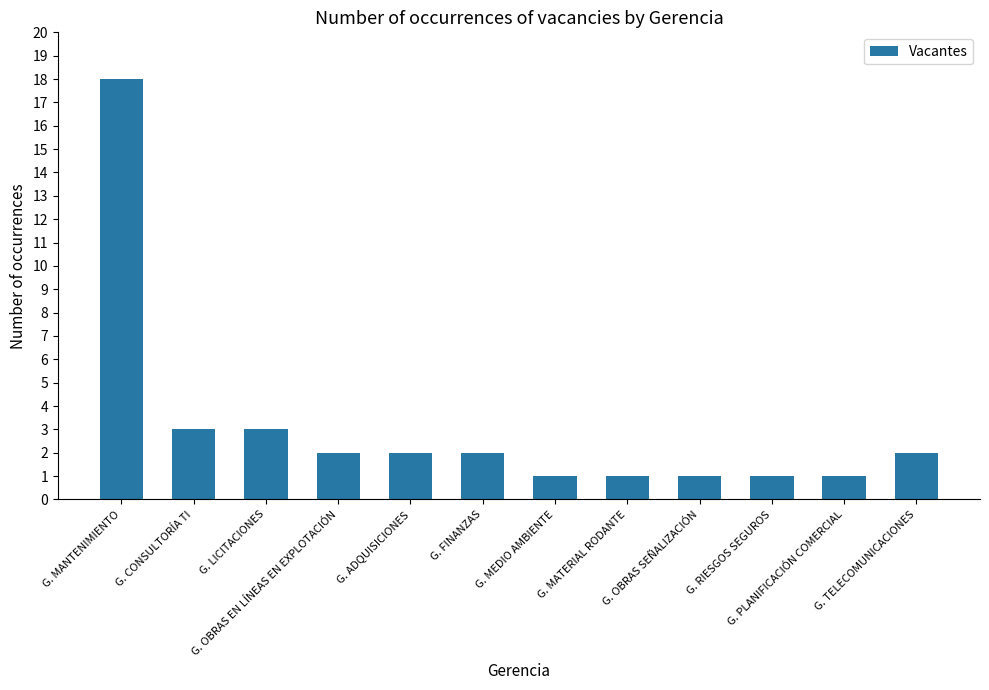

The value at G. RIESGOS SEGUROS is 0. True or false?

False